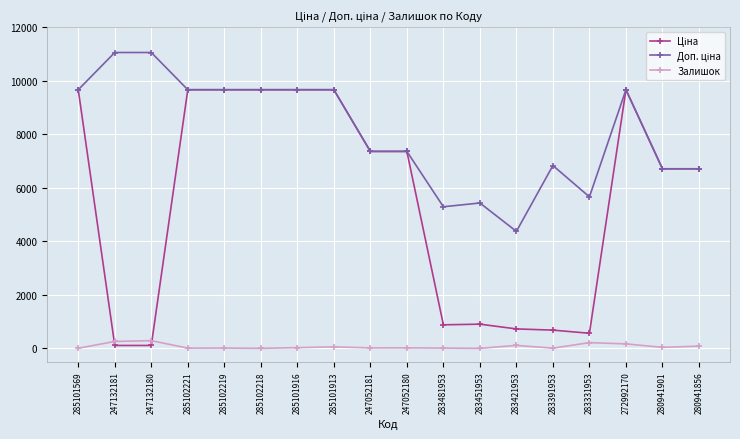

Is this an area chart (filled region under the line)?

No